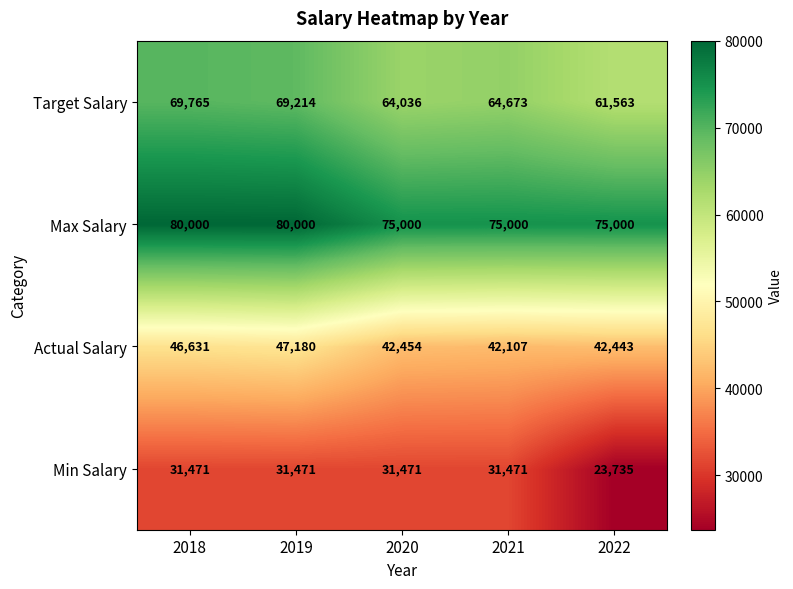

What is the difference between the highest and lowest values at 2018?

48529